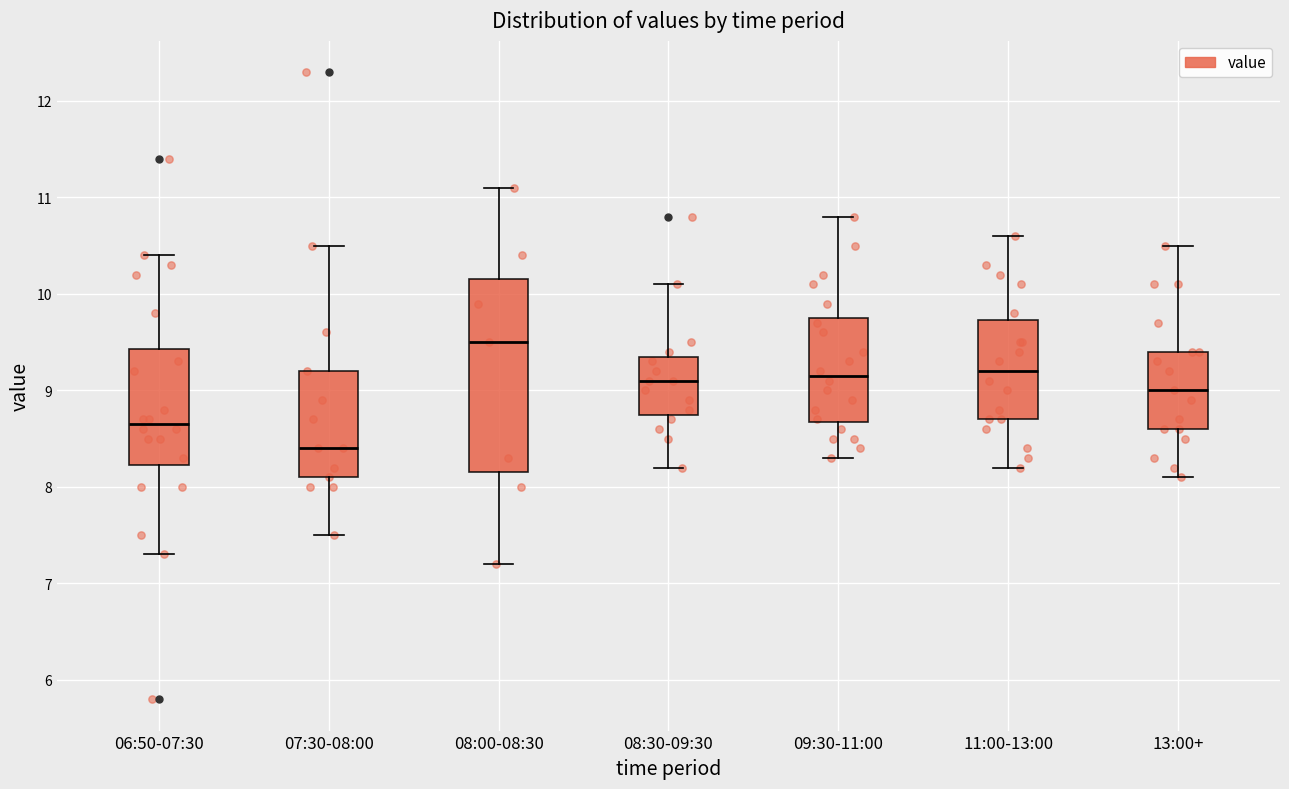

Reading left to right, read every box against the y-axis: the position of its median line, the range the box covers, and the ends of its whiskers. The values are not printed on the chart, so give them approximately, as read against the axis.

06:50-07:30: median 8.7, box 8.2 to 9.4, whiskers 7.3 to 10.4
07:30-08:00: median 8.4, box 8.1 to 9.2, whiskers 7.5 to 10.5
08:00-08:30: median 9.5, box 8.2 to 10.2, whiskers 7.2 to 11.1
08:30-09:30: median 9.1, box 8.8 to 9.4, whiskers 8.2 to 10.1
09:30-11:00: median 9.2, box 8.7 to 9.8, whiskers 8.3 to 10.8
11:00-13:00: median 9.2, box 8.7 to 9.7, whiskers 8.2 to 10.6
13:00+: median 9.0, box 8.6 to 9.4, whiskers 8.1 to 10.5